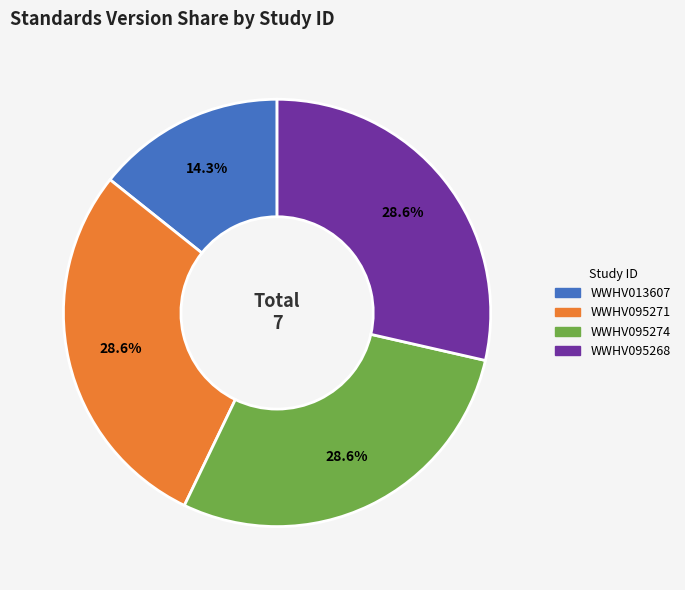

Is it true that WWHV095268 is 23% of the pie?

False